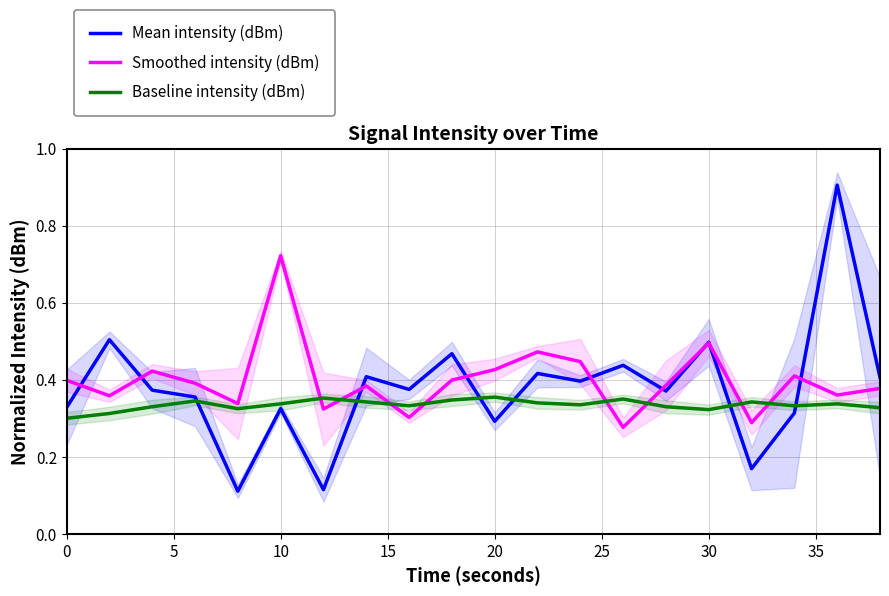

What are all the series names shown in the legend?

Mean intensity (dBm), Smoothed intensity (dBm), Baseline intensity (dBm)